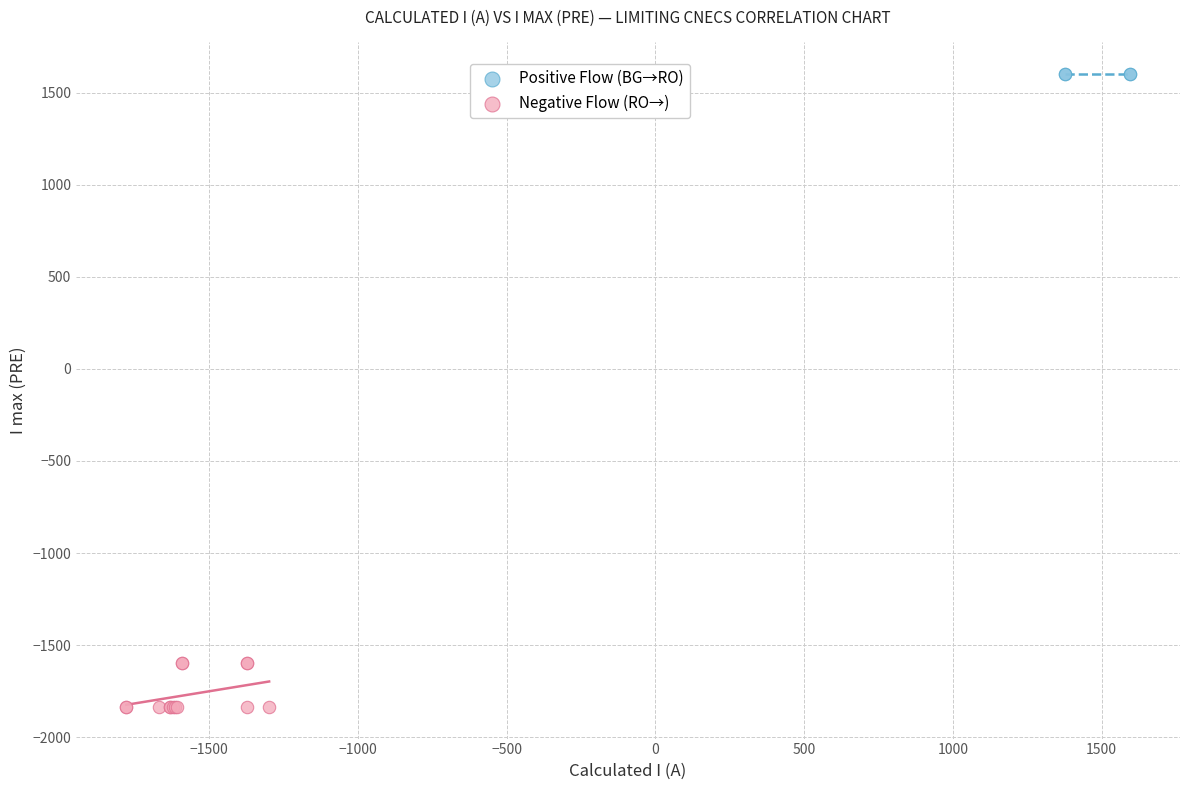

Which series reaches the maximum Y coordinate?

Positive Flow (BG→RO)